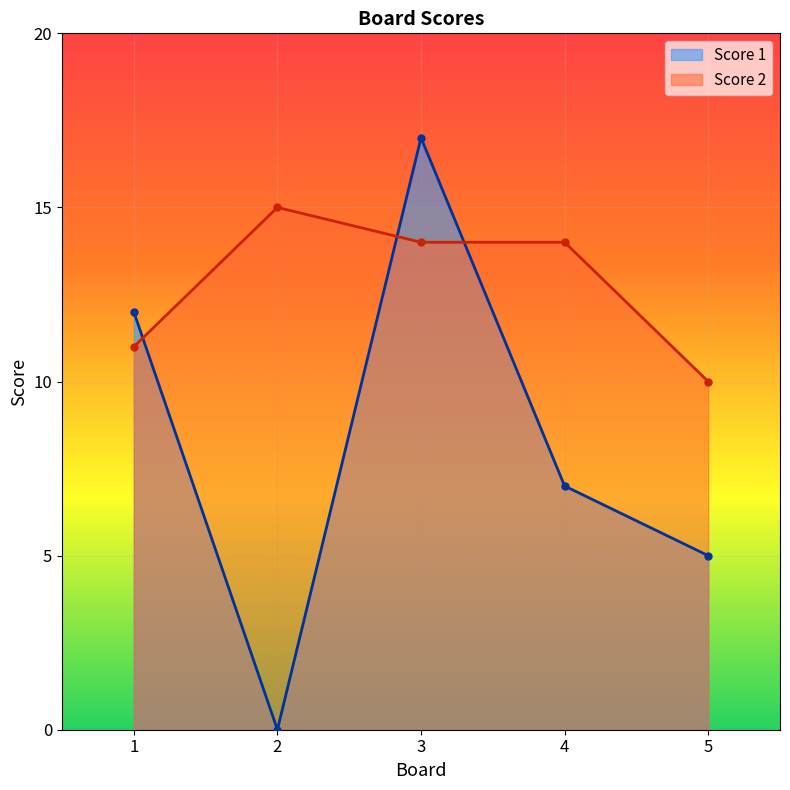

Count the number of categories in the chart.

5